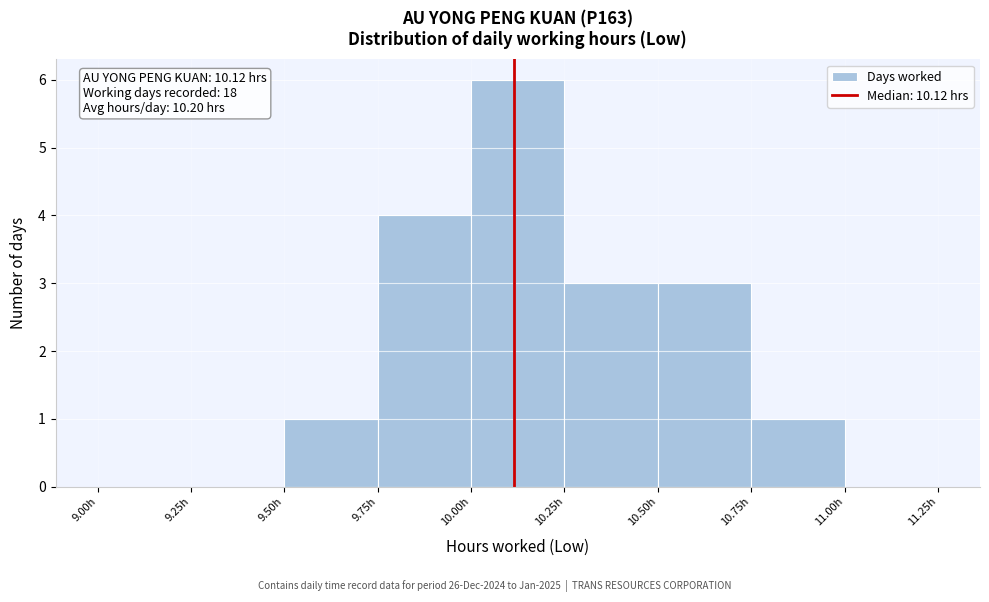

Which range on the x-axis has the tallest bar?

10.00 to 10.25